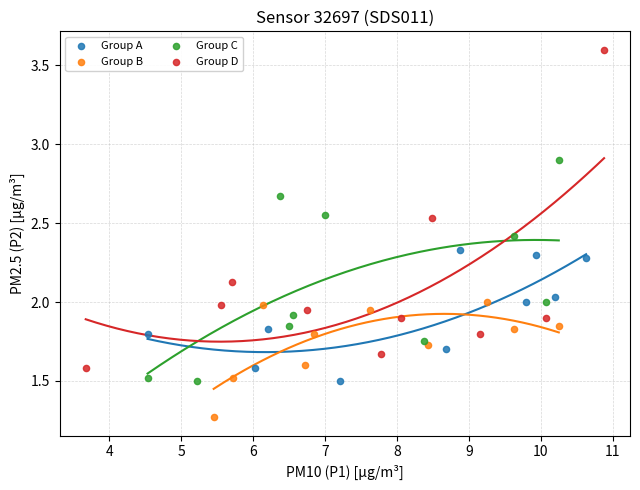

Which series reaches the minimum Y coordinate?

Group B